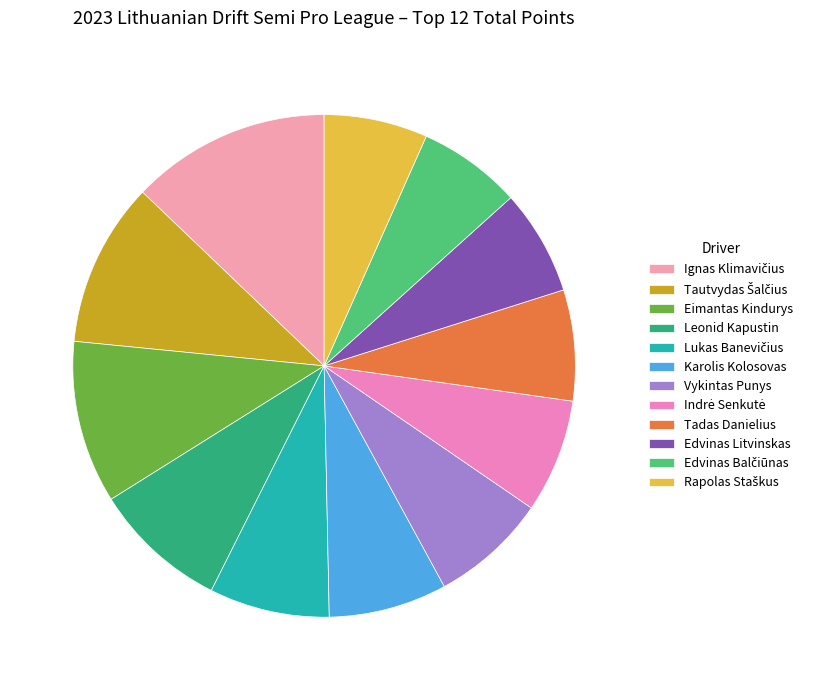

Do Leonid Kapustin and Vykintas Punys together represent more than half of the pie?

No